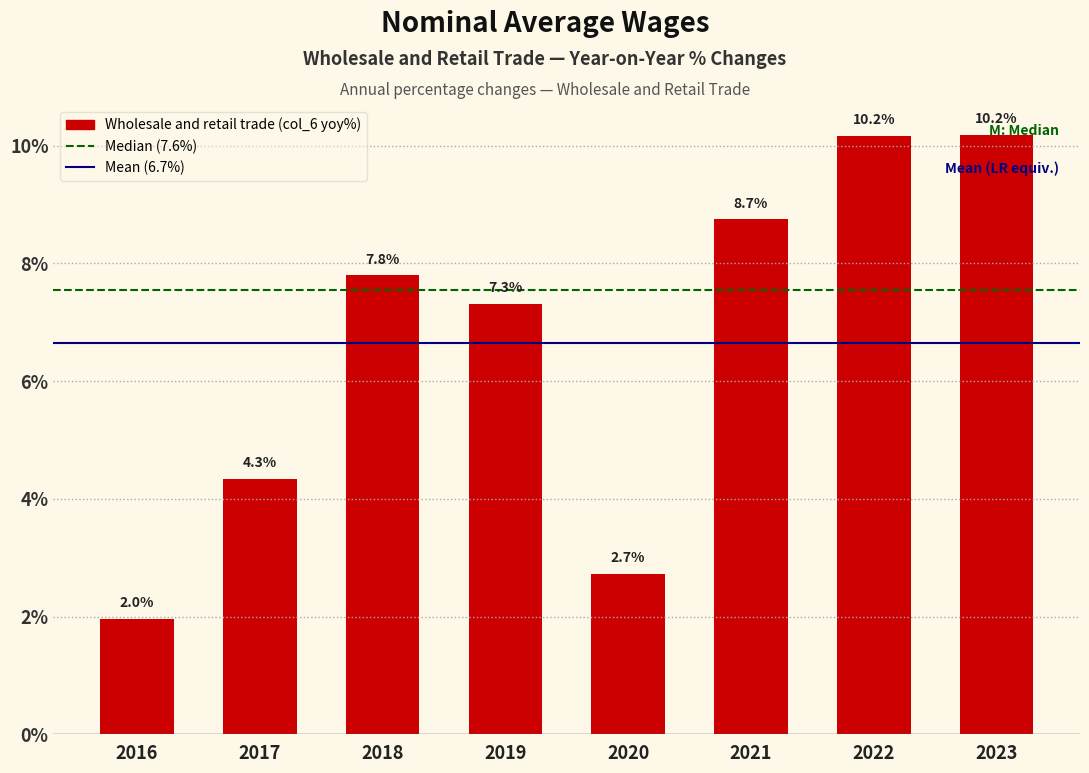

Is it true that the value at 2016 is 0.7?

False